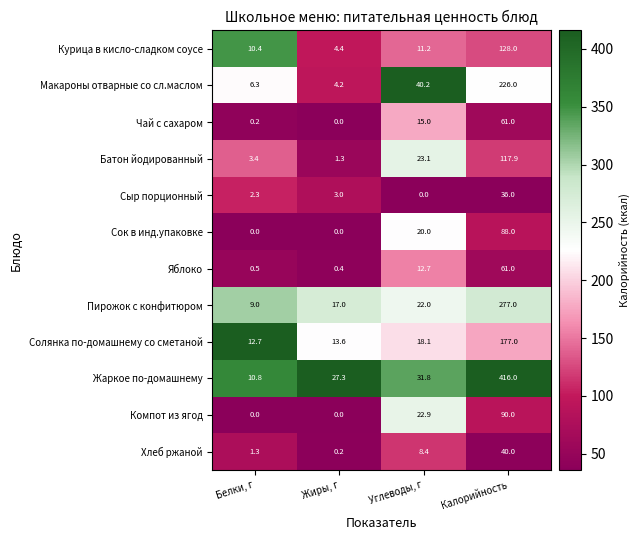

What is the minimum value for Жаркое по-домашнему?

10.8